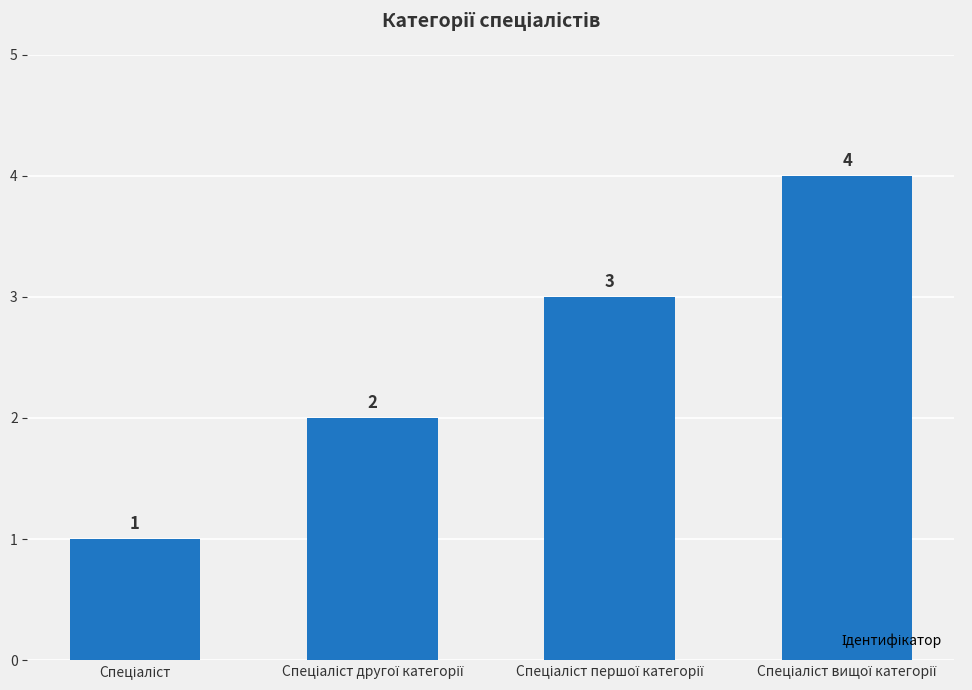

What is the sum of all values?

10